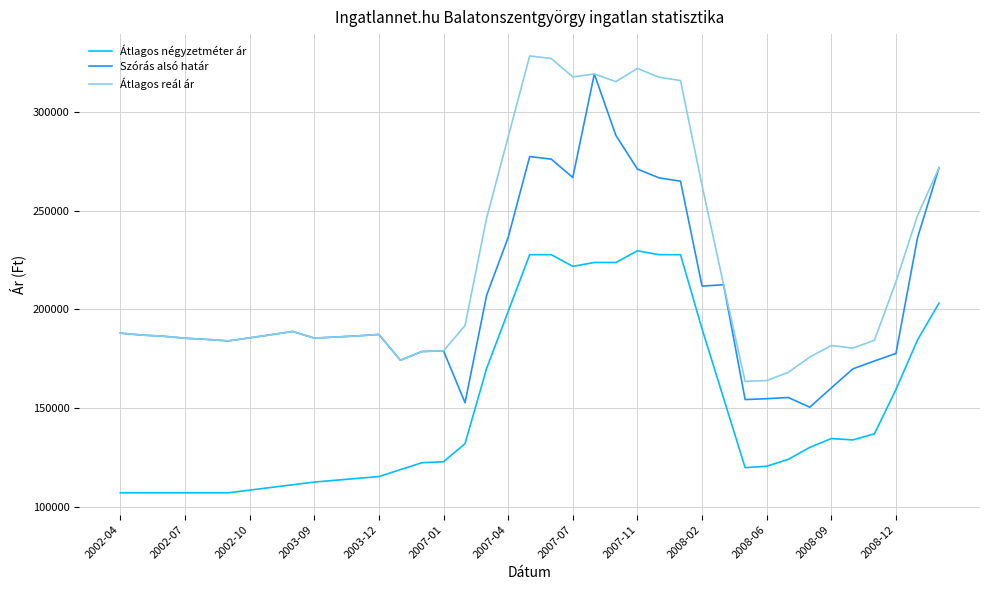

True or false: Átlagos négyzetméter ár and Szórás alsó határ intersect in this chart.

False